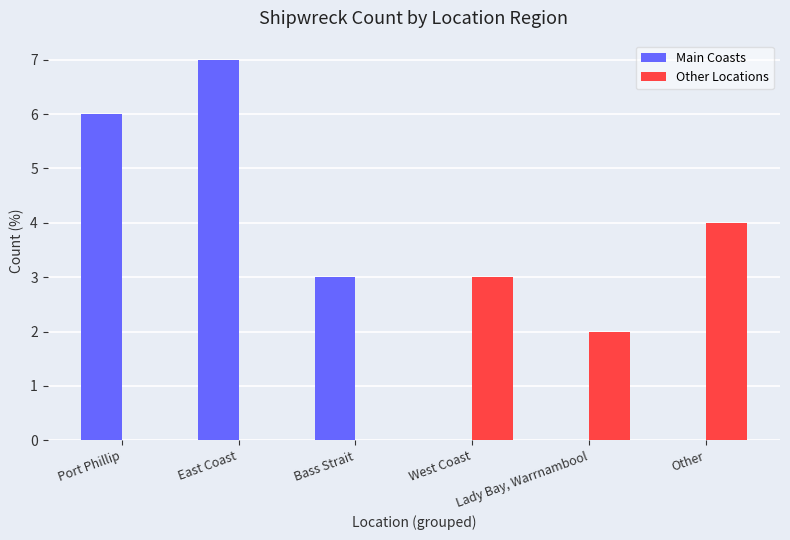

Count the number of data series in this chart.

2